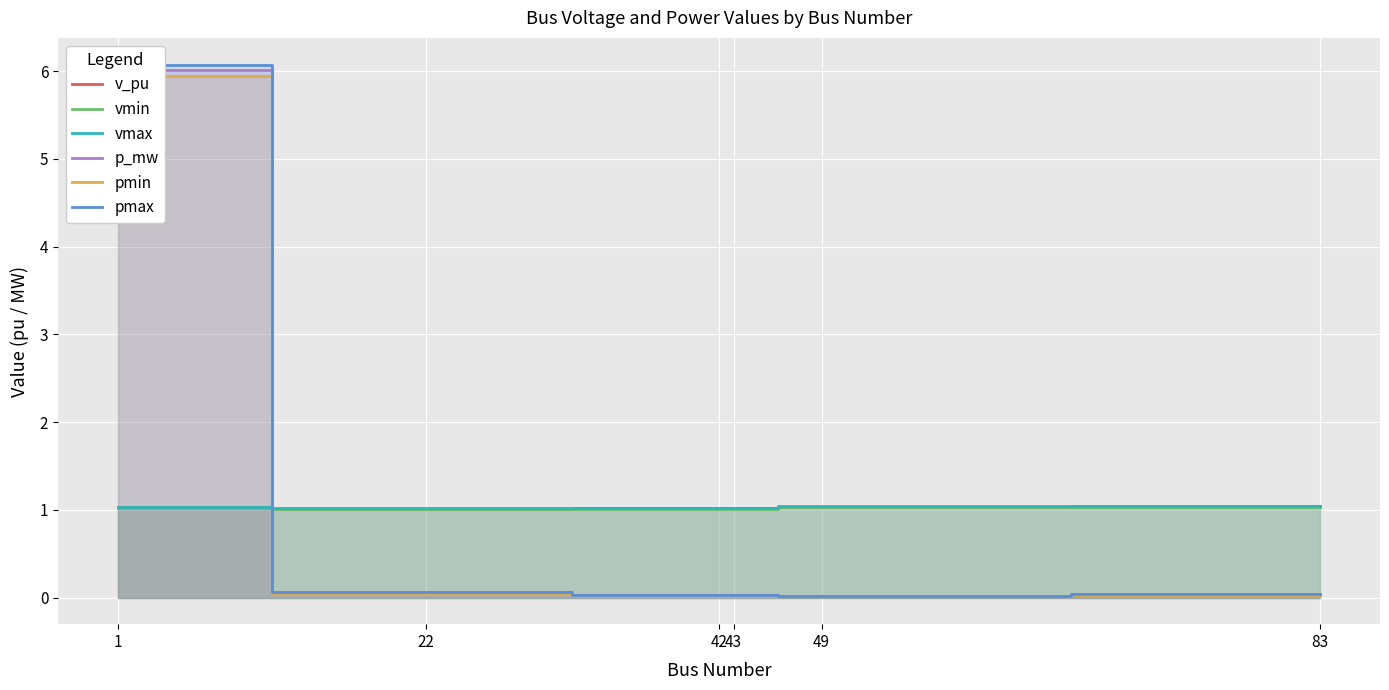

Is it true that p_mw equals 0.0 at 42?

True